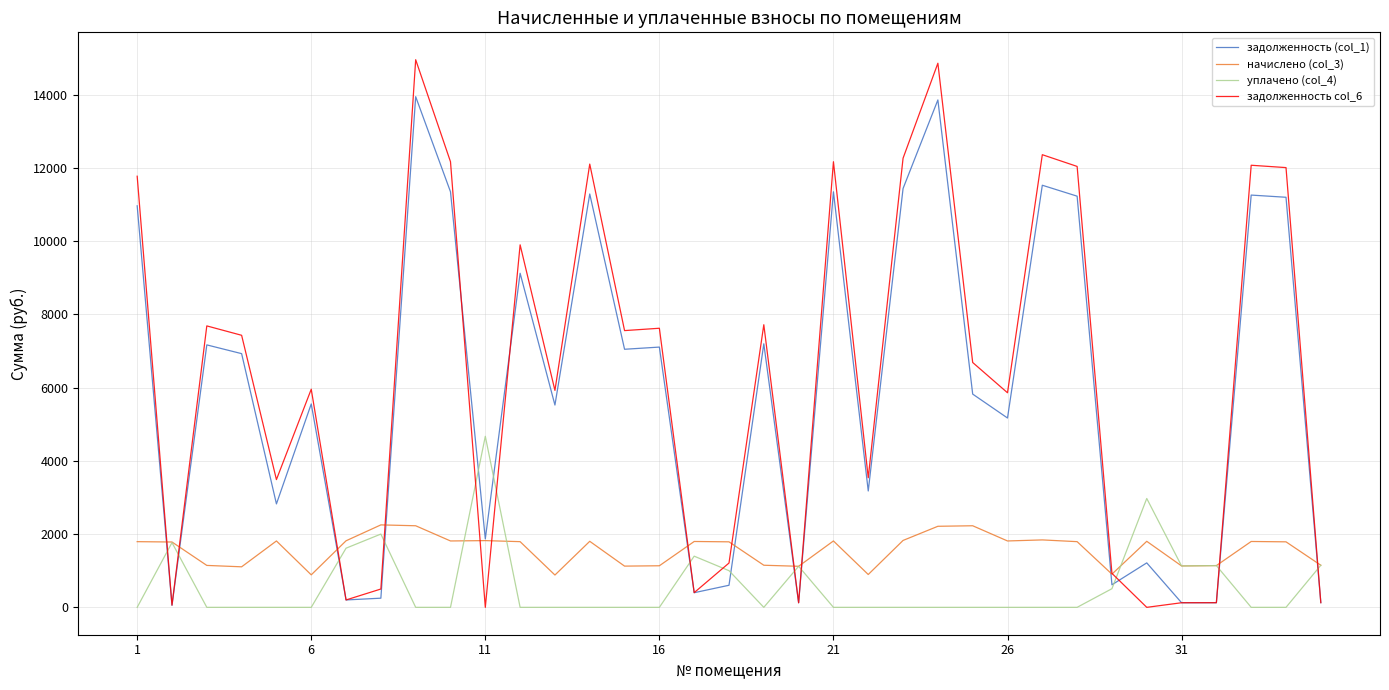

What is the minimum value for начислено (col_3)?

882.5